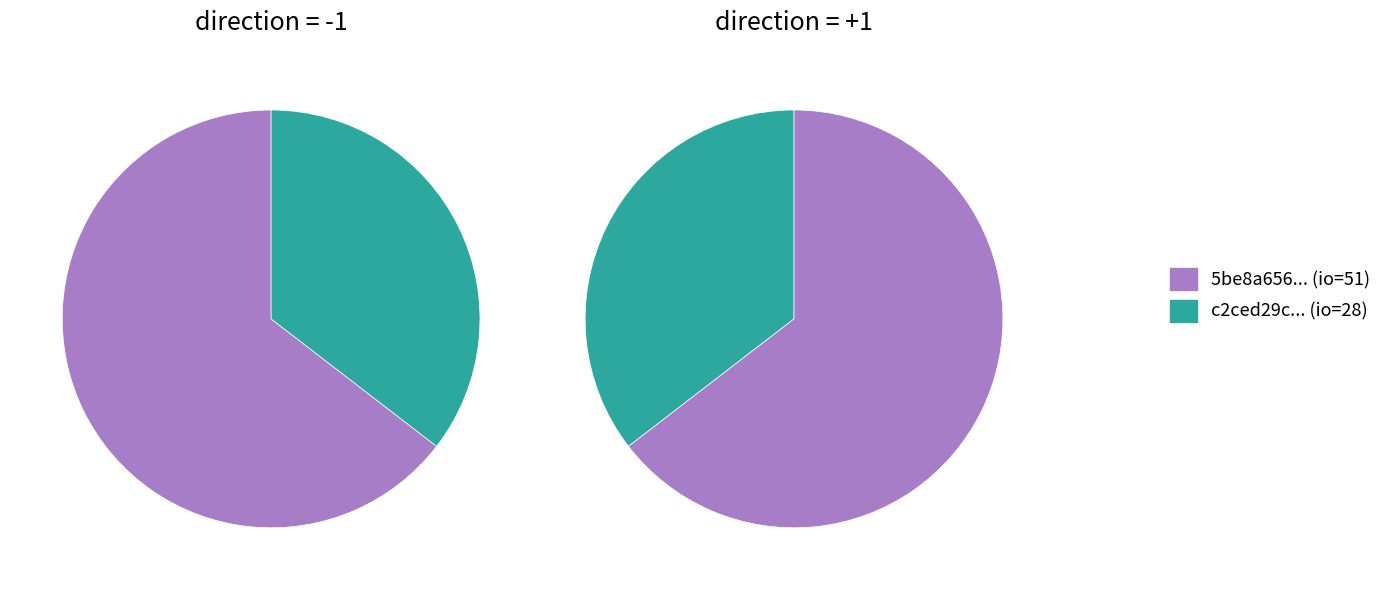

What percentage is the direction=+1 (io_index=28) slice, to the nearest percent?

35%